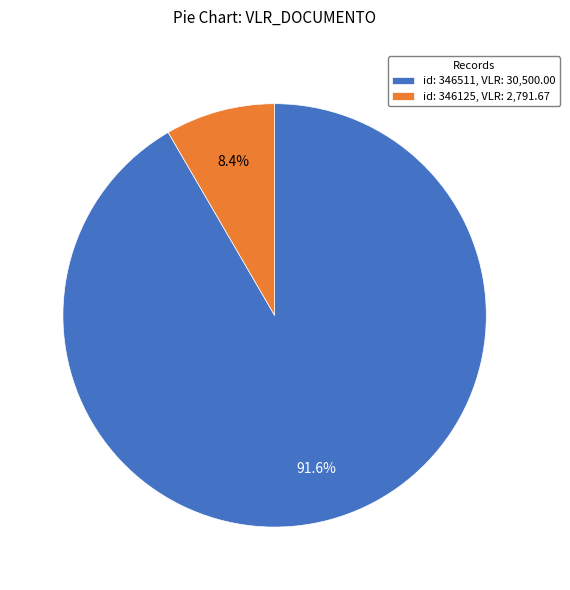

Rank the categories by value from lowest to highest.

id: 346125, VLR: 2,791.67, id: 346511, VLR: 30,500.00